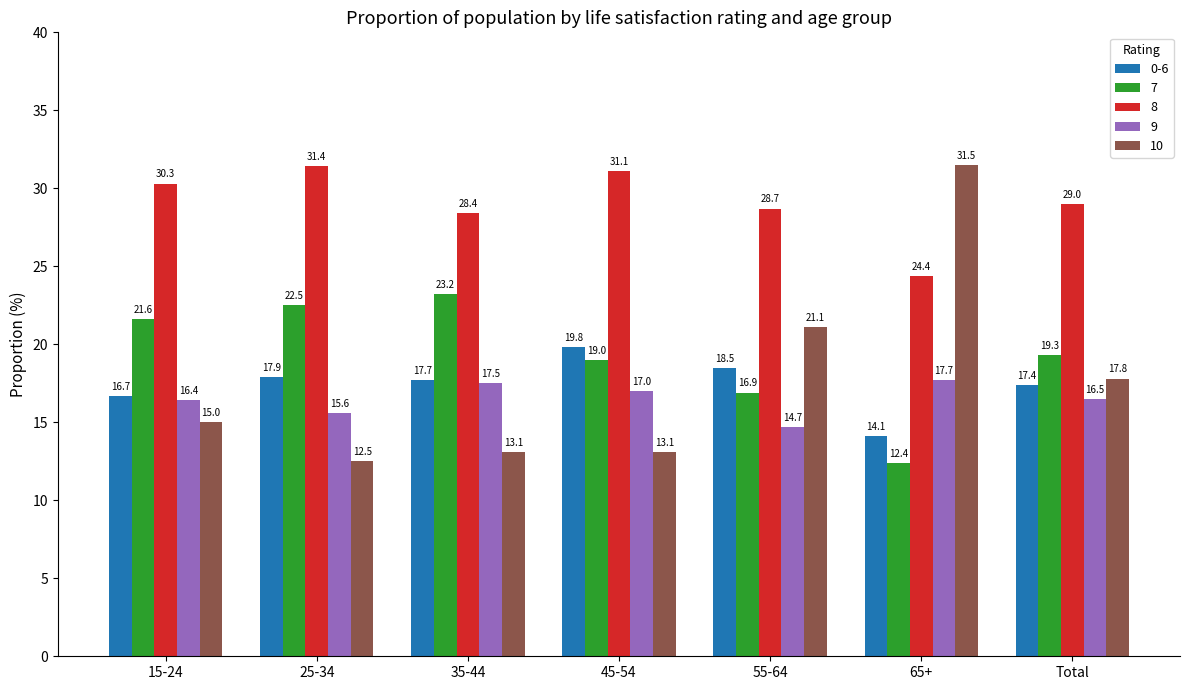

True or false: 0-6 has a value of 11.7 at Total.

False